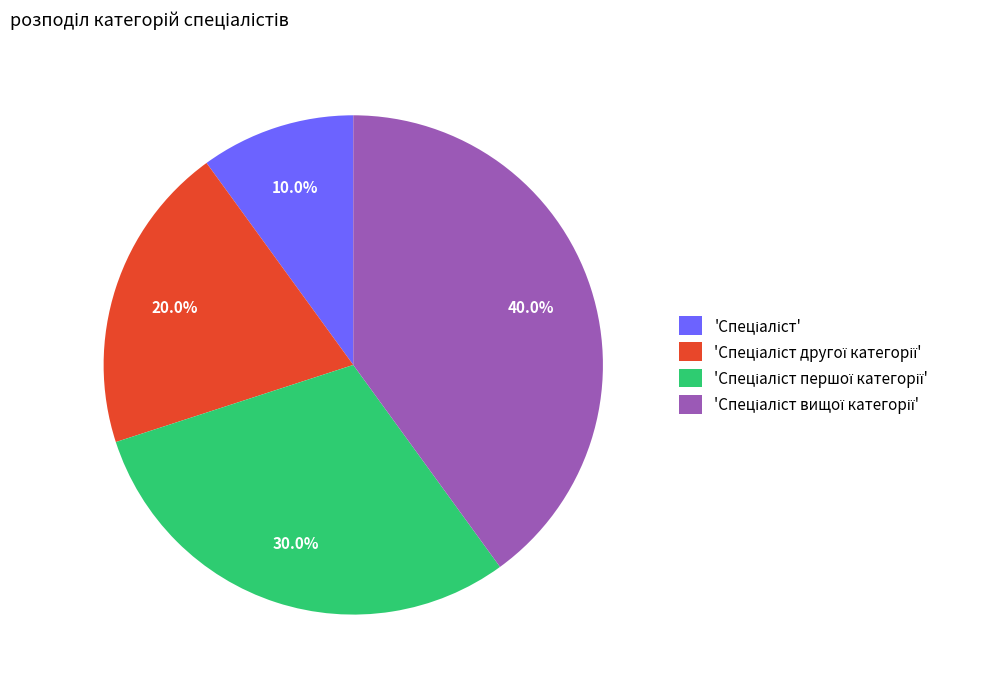

Is there any slice that represents more than half of the pie?

No